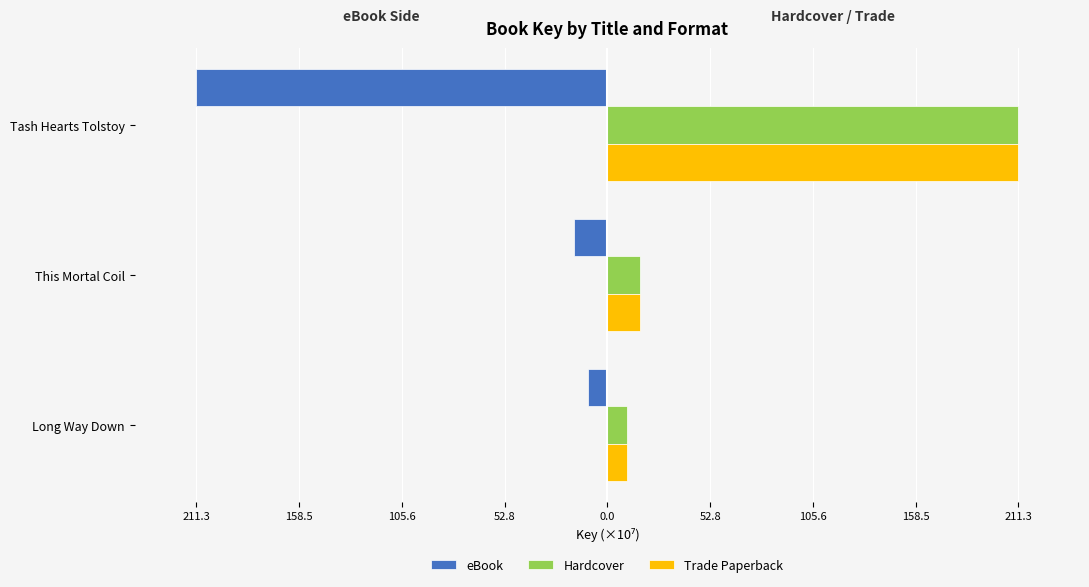

What is the lowest value of the Trade Paperback series?

10.0